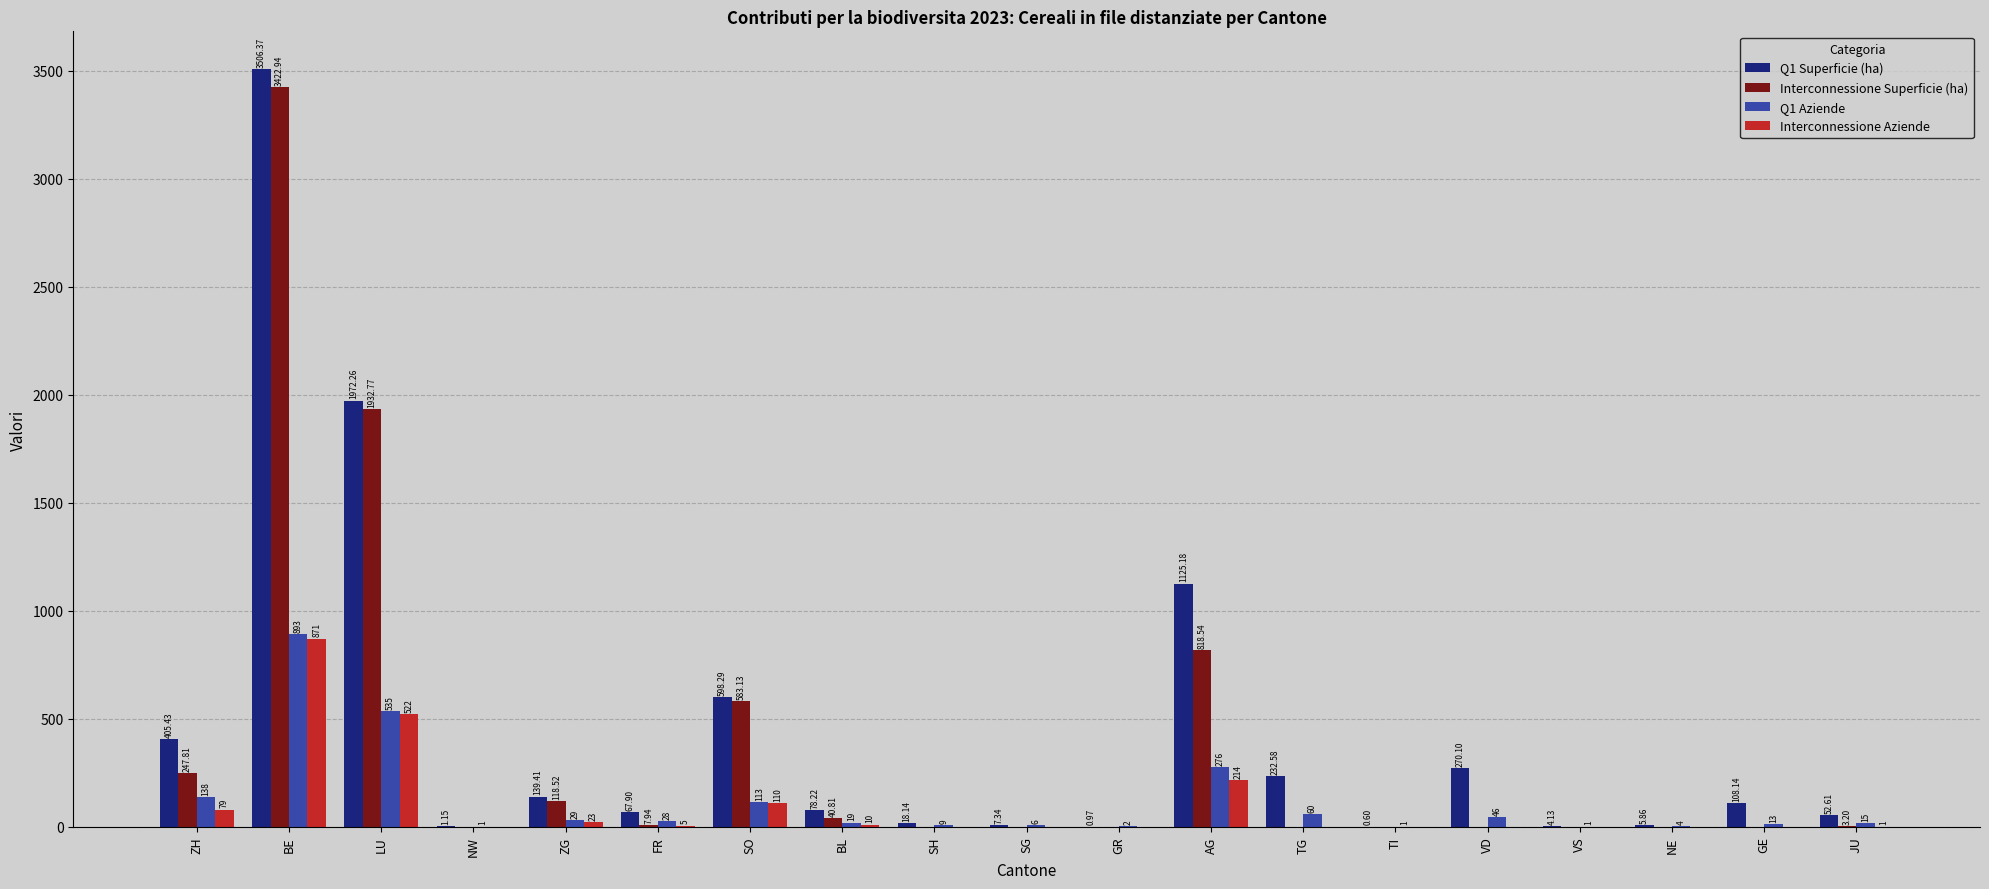

Where is Q1 Aziende nearest to the value 447?

LU